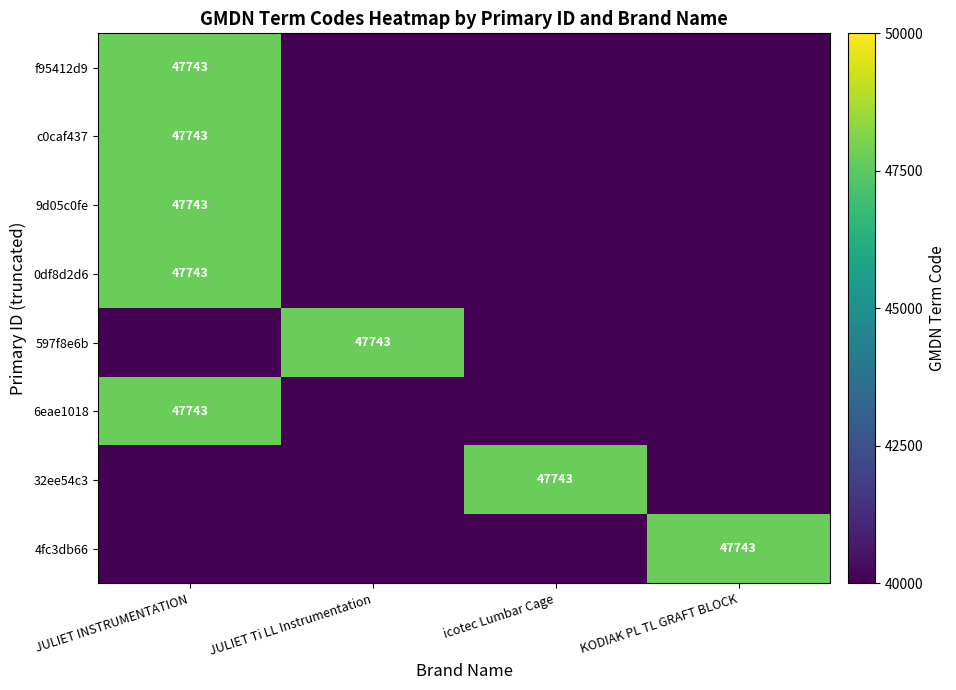

True or false: 4fc3db66 has a value of 47743 at KODIAK PL TL GRAFT BLOCK.

True